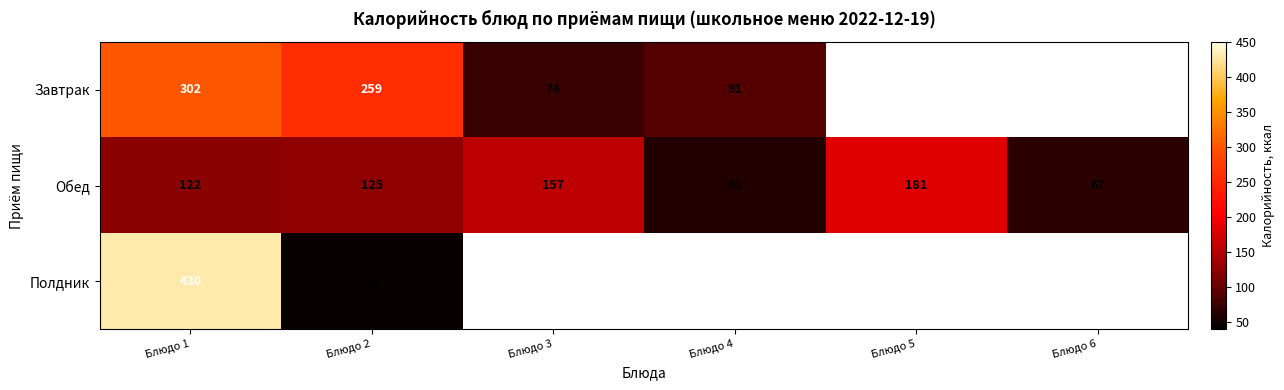

At which label does Обед reach its peak?

Блюдо 5